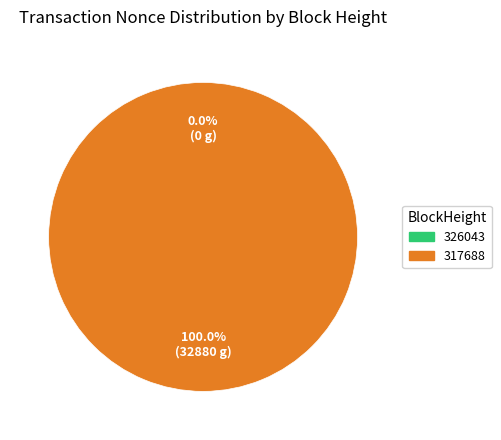

To the nearest percent, what portion does 317688 represent?

100%